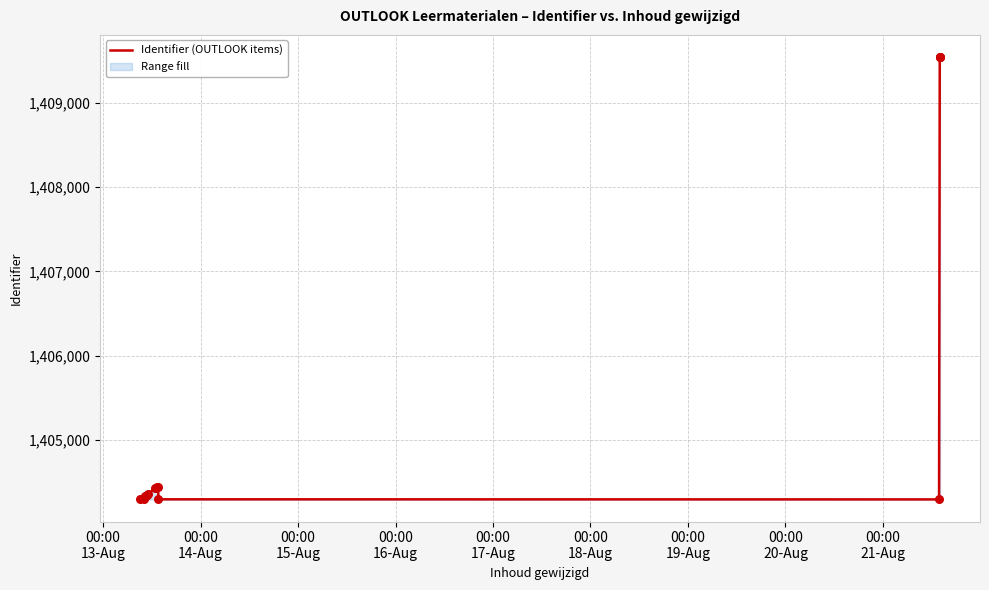

What is the maximum value shown in the chart?

1409540